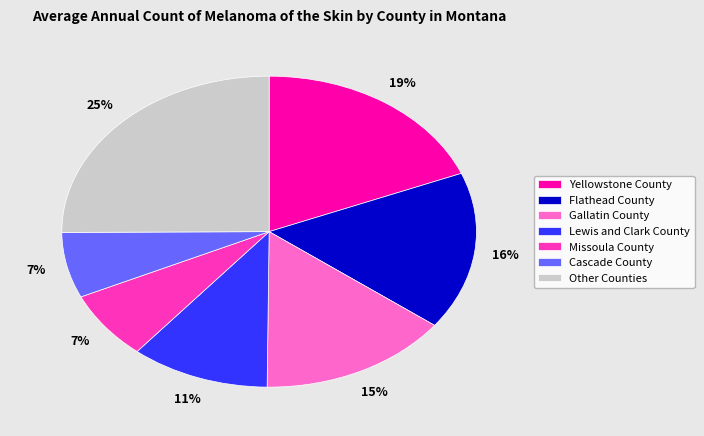

Count the number of slices in the pie.

7